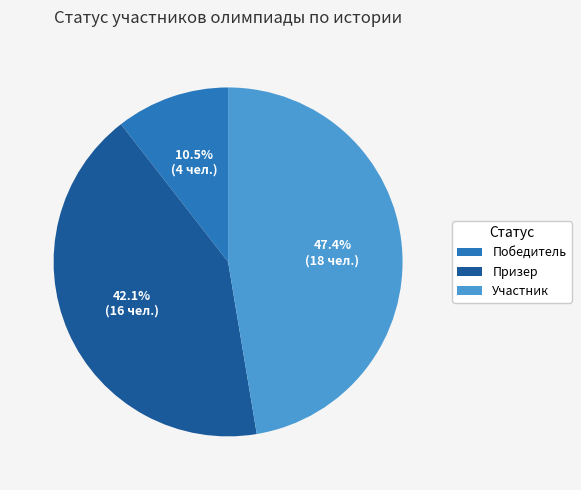

What is the ratio of the value at Участник to the value at Победитель?

4.5